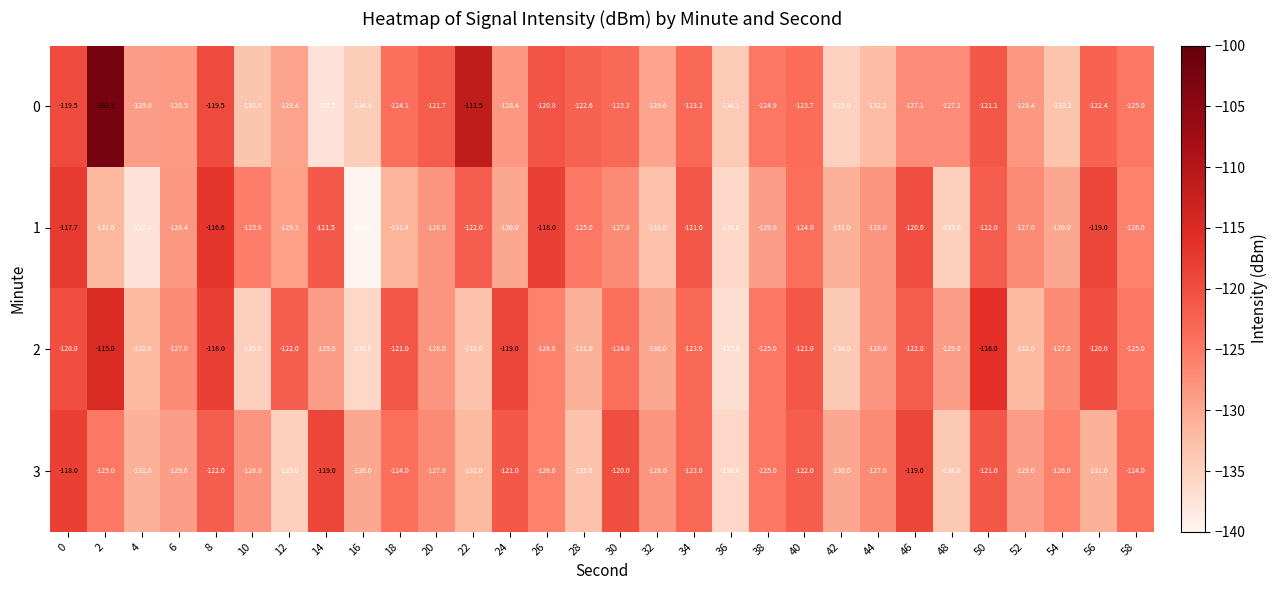

List the series in order of their overall mean, highest first.

0, 2, 3, 1